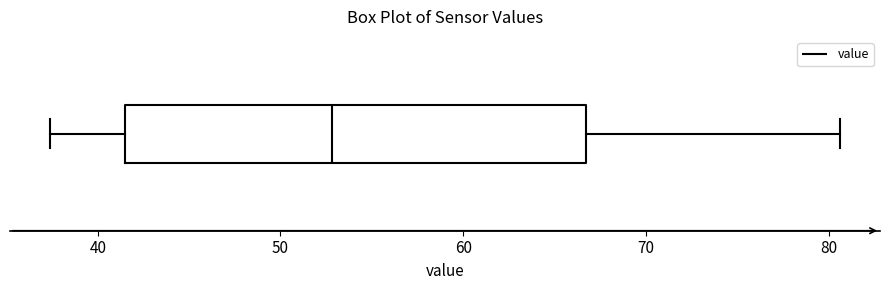

Read this box plot against the x-axis: the position of the median line, the range covered by the box, and the ends of both whiskers. The values are not printed on the chart, so give them approximately, as read against the axis.

median 53, box 41 to 67, whiskers 37 to 81